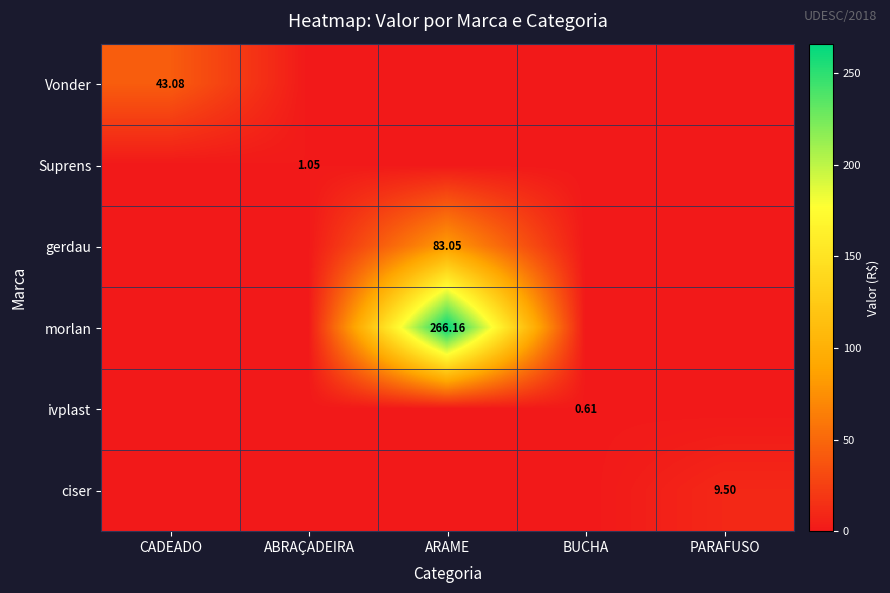

What is the difference between the highest and lowest values at PARAFUSO?

9.5